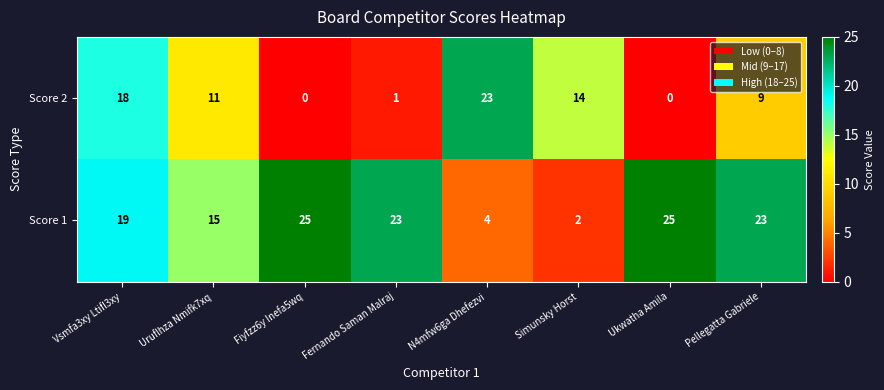

Is it true that Score 2 equals -7 at Fiyfzz6y Inefa5wq?

False